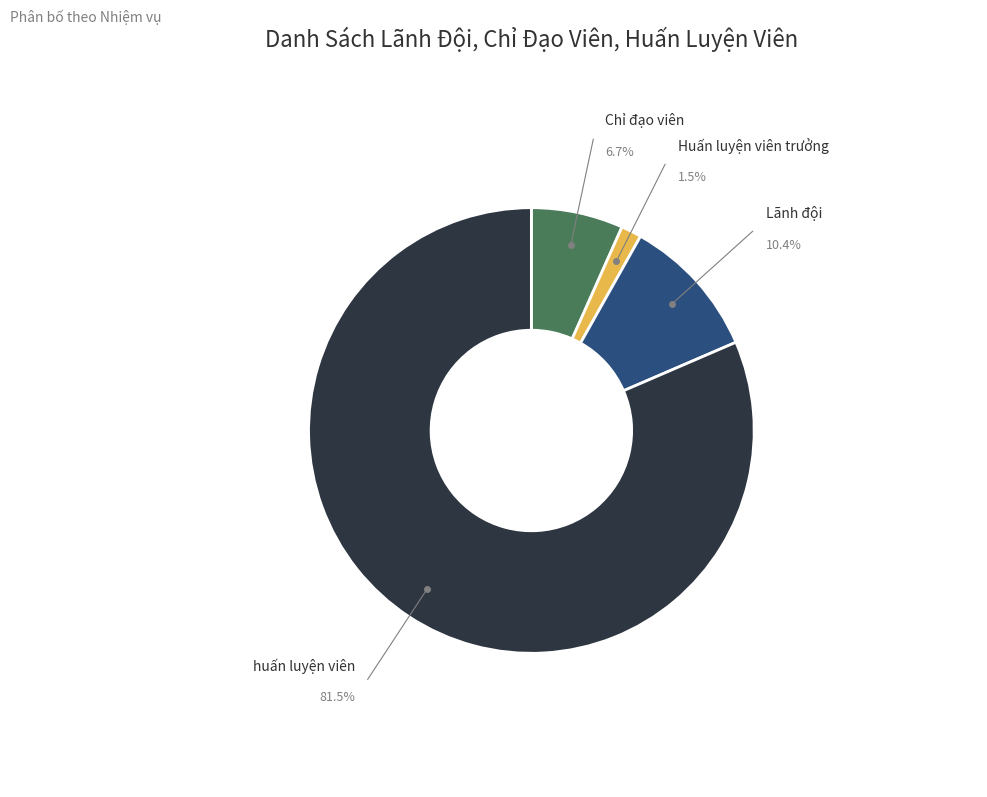

What percentage do Huấn luyện viên trưởng and Lãnh đội together represent?

11.9%